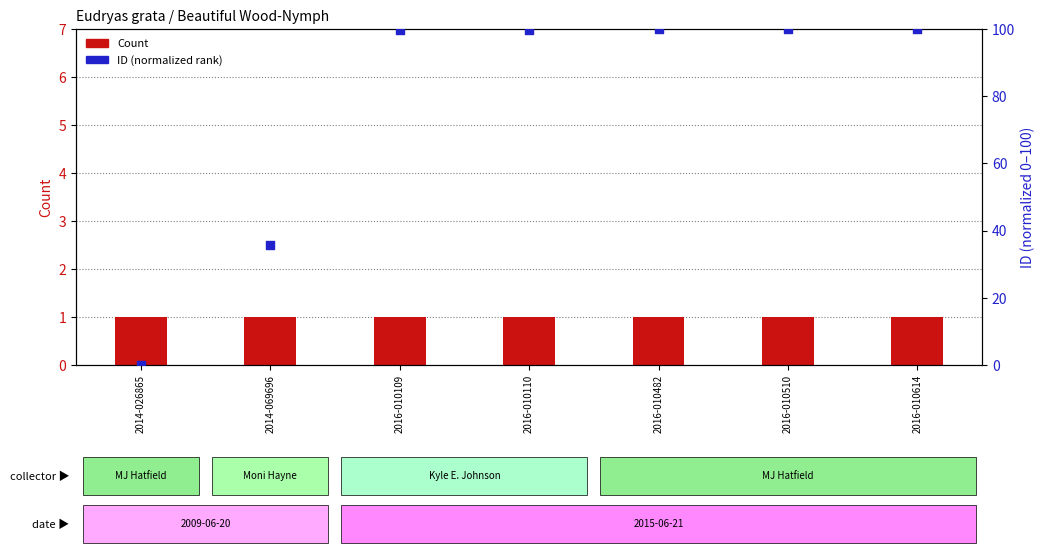

At which category is the sum across all series the highest?

2016-010614